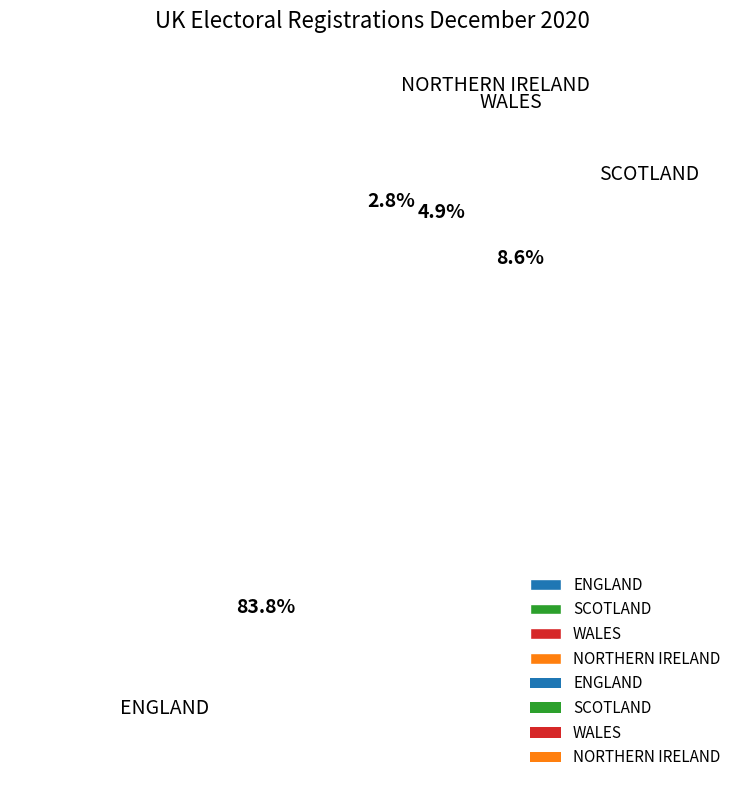

Approximately how many times larger is the value at SCOTLAND compared to NORTHERN IRELAND?

3.1